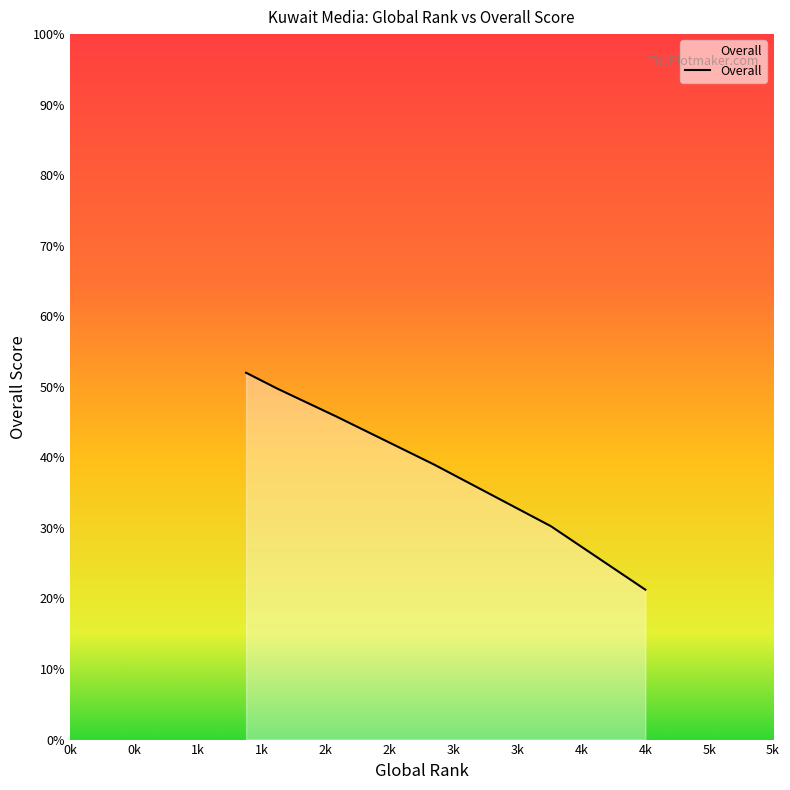

Reading left to right, what are all the values shown in this chart?

1378=52.0	1378=52.0	1622=49.8	2089=45.8	2847=39.0	3762=30.2	4501=21.2